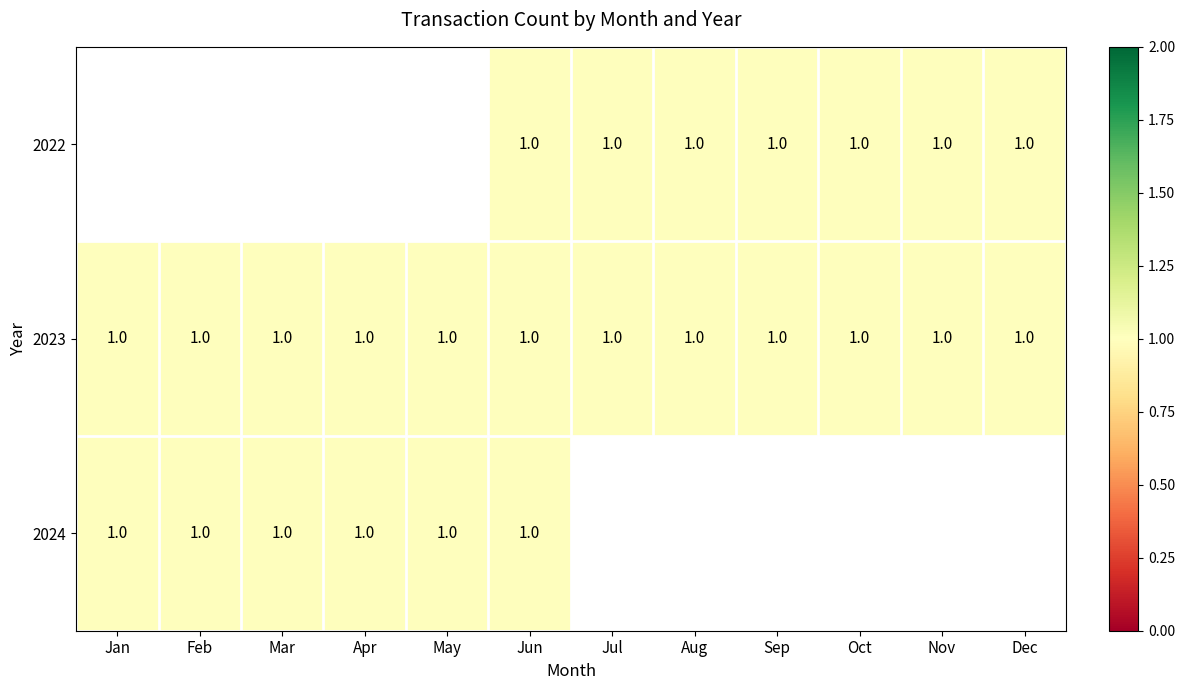

At which category is the sum across all series the highest?

Jun